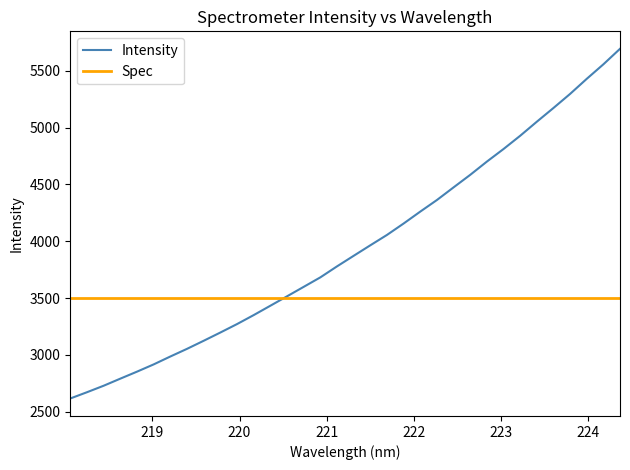

What is the difference between the second highest and second lowest values?

2886.0